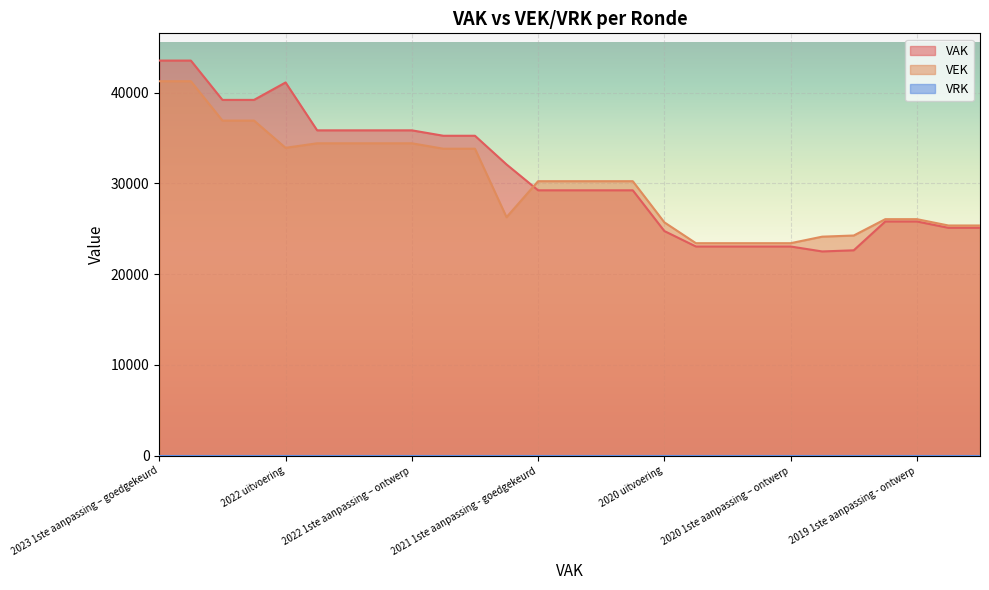

Which series changed the most between 2022 uitvoering and 2022 Opmaak - goedgekeurd?

VAK